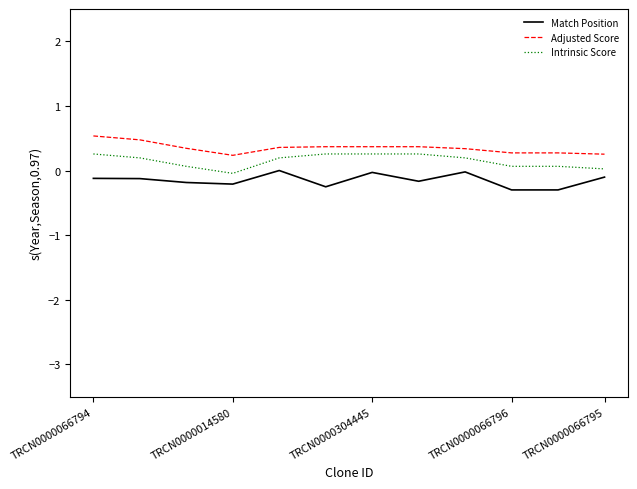

True or false: Match Position and Intrinsic Score intersect in this chart.

False